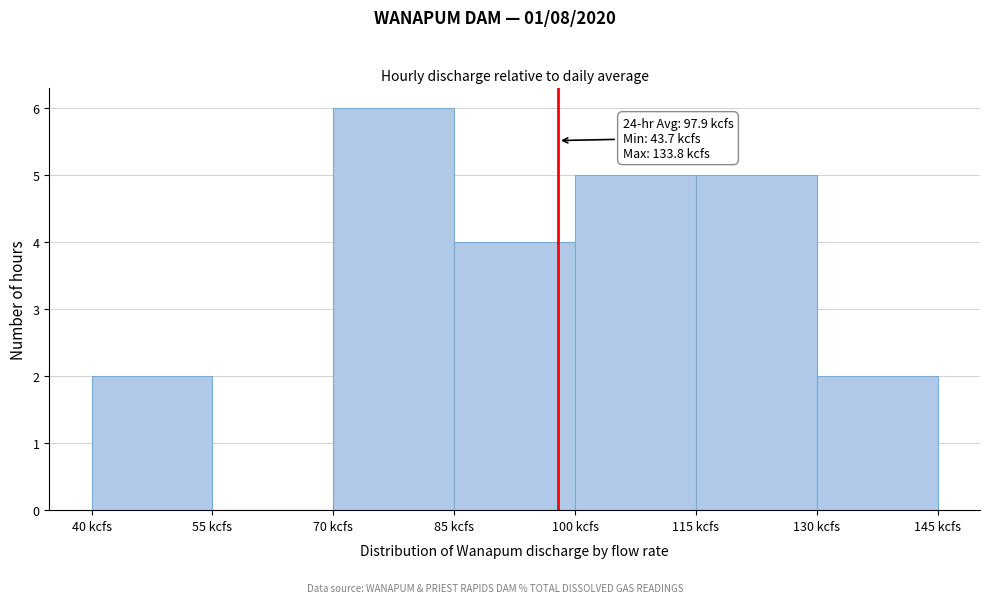

Which range on the x-axis has the tallest bar?

70 to 85